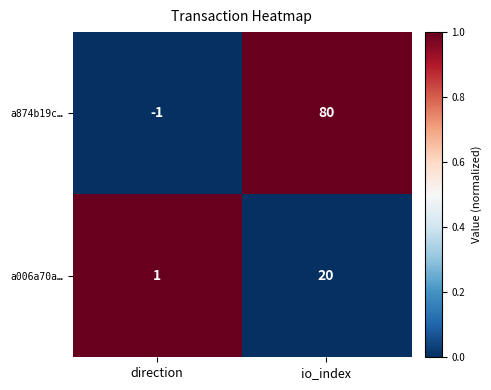

What is the sum of the a006a70a… values at io_index and direction?

21